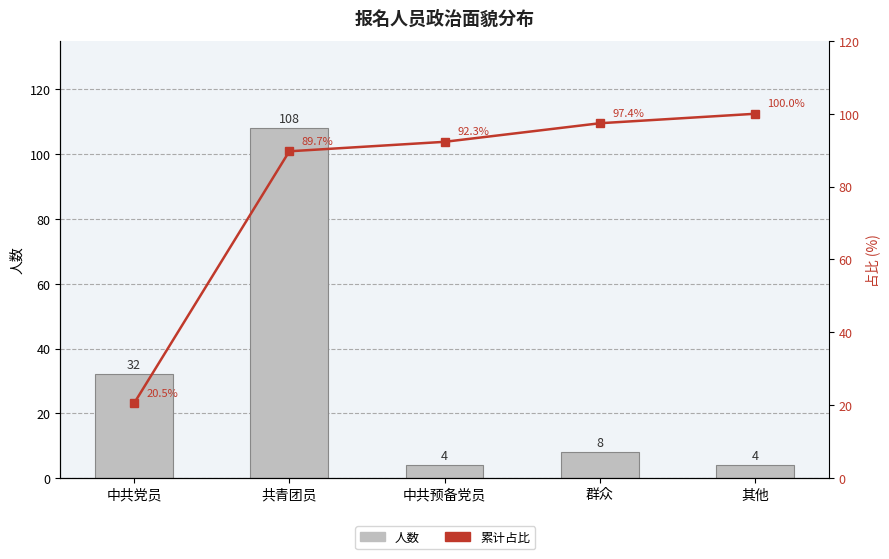

The value of 累计占比 at 中共党员 is 5.1. True or false?

False